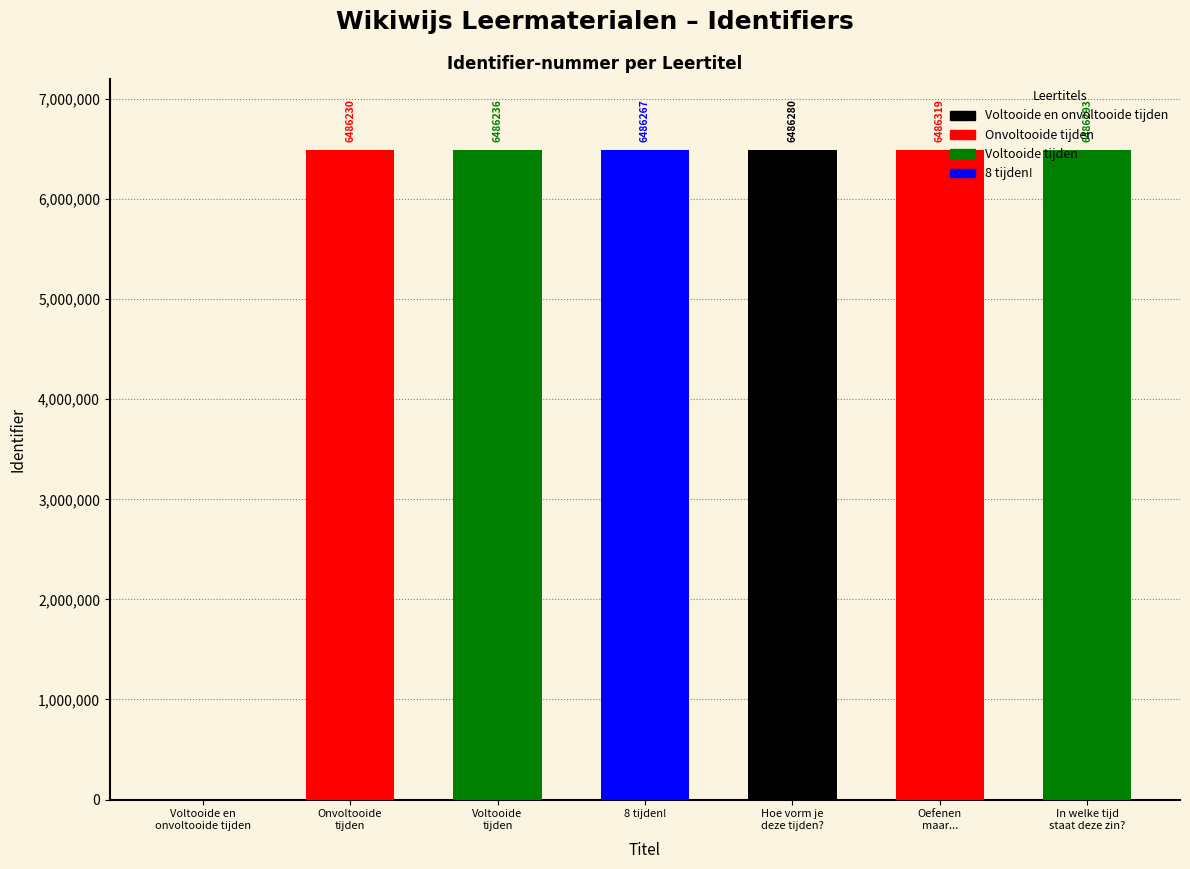

The chart shows a value of 6486236 at Voltooide tijden. True or false?

True